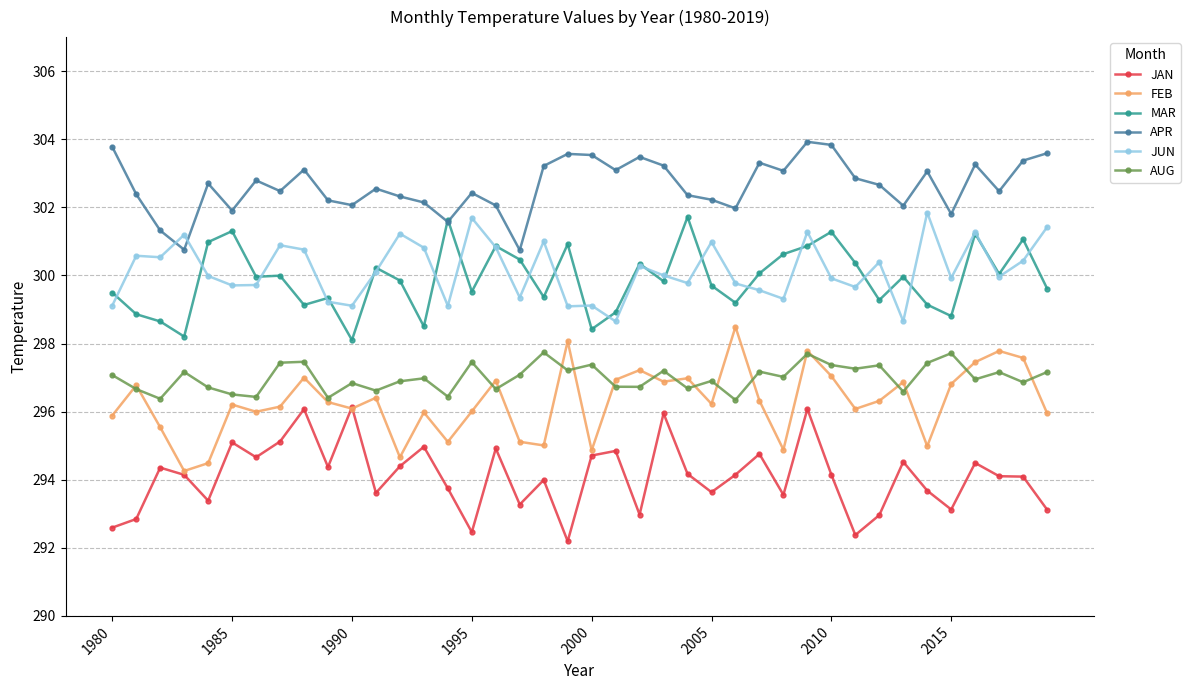

What is the value of the APR point at the 15th from the left?

301.6